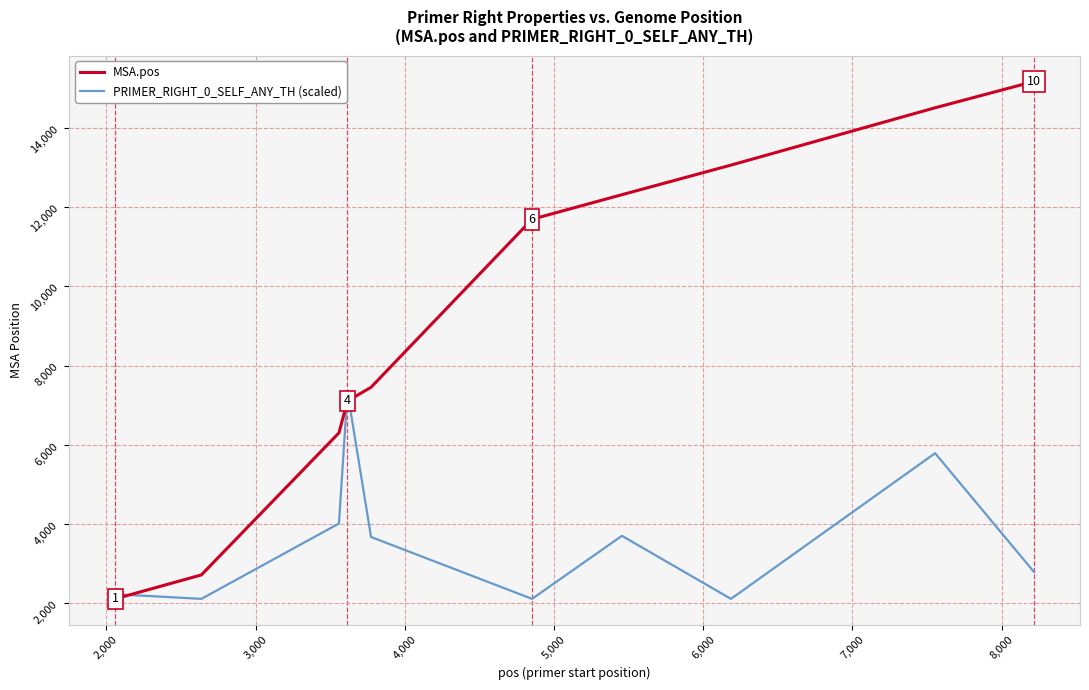

Which series has the widest spread of values?

MSA.pos